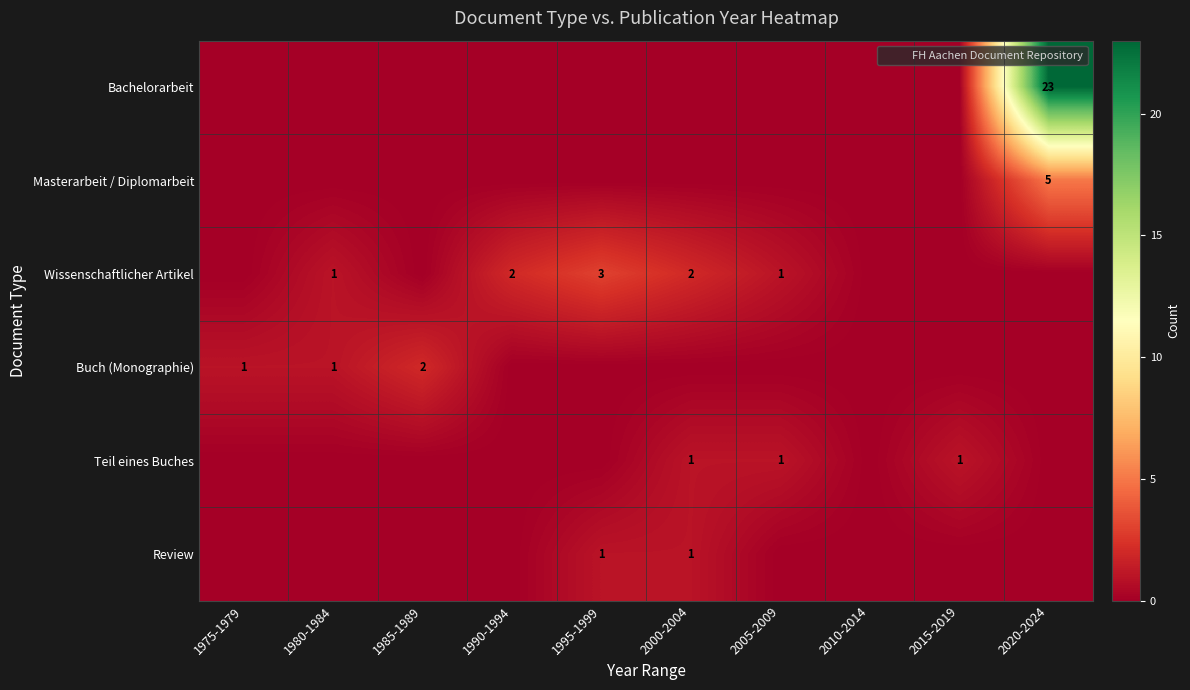

The Review series shows 1 at 2000-2004. True or false?

True